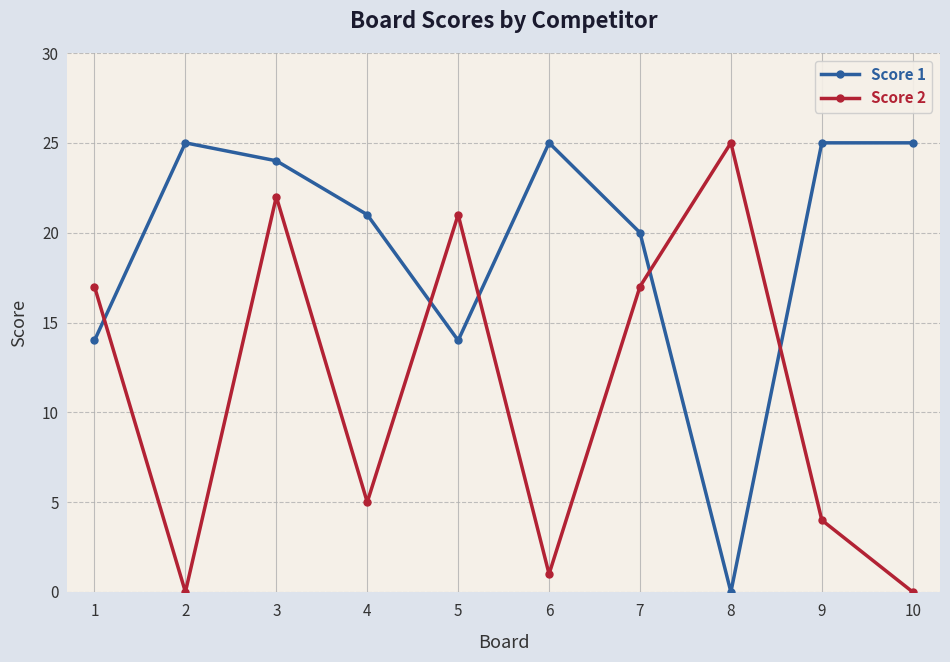

What is the total value across all series at 6?

26